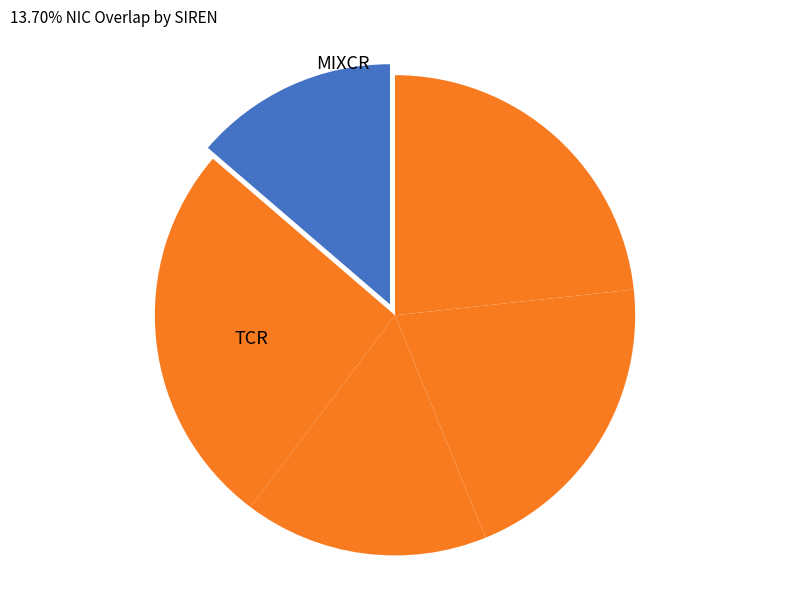

Is there any slice that represents more than half of the pie?

No